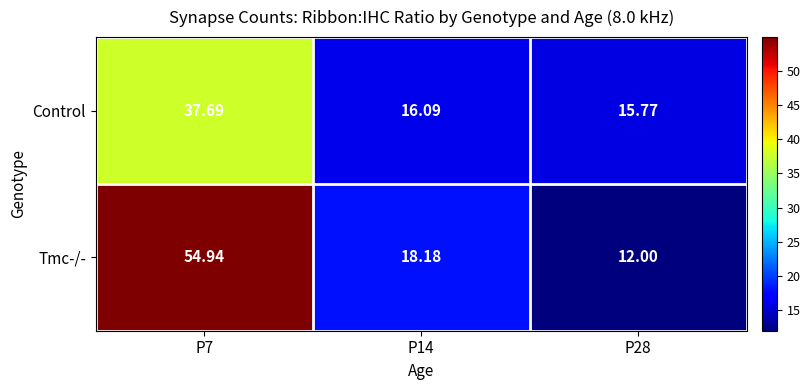

Count the number of data series in this chart.

2